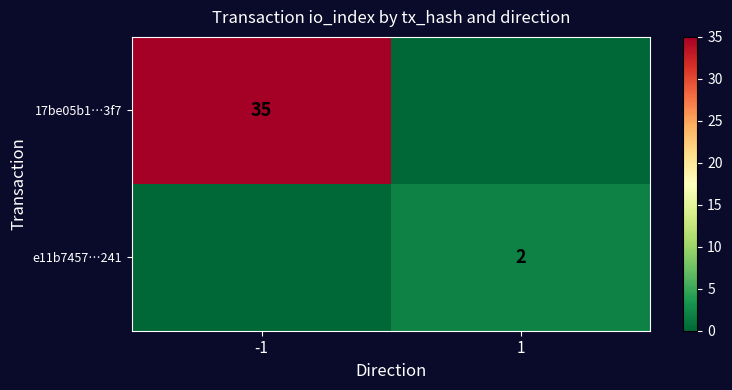

The value of e11b7457…241 at 1 is 1. True or false?

False